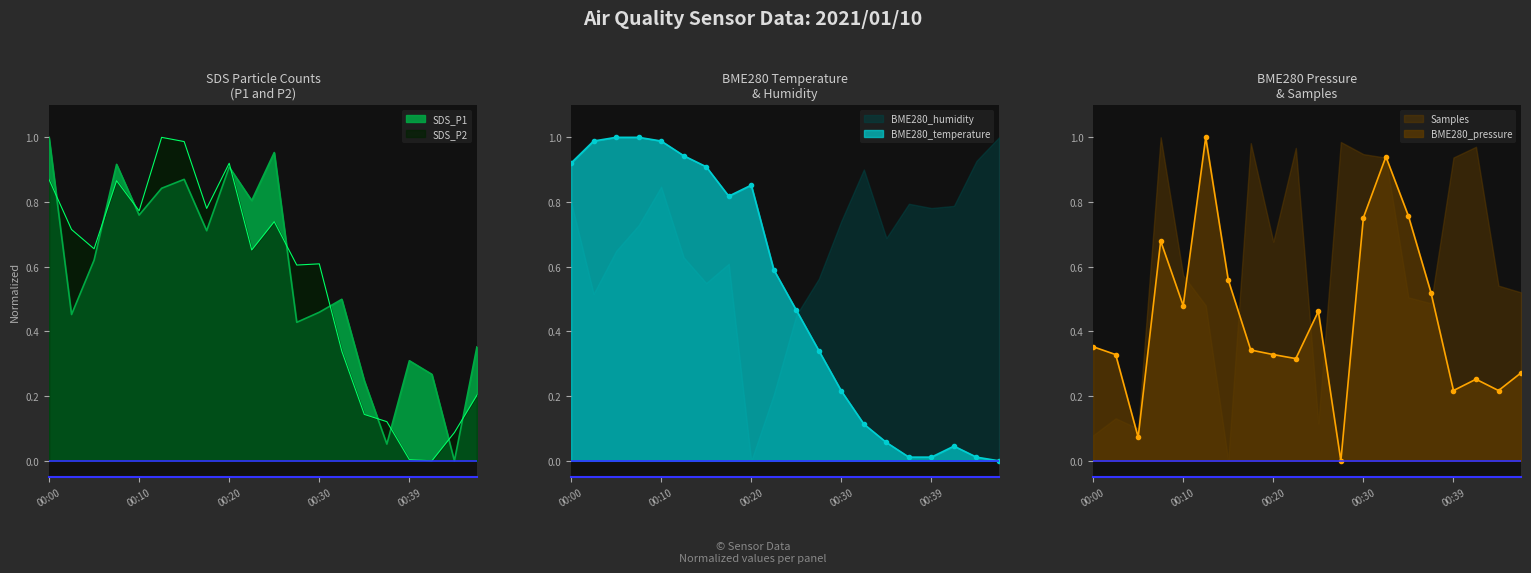

Which series has the largest total across all categories?

SDS_P1